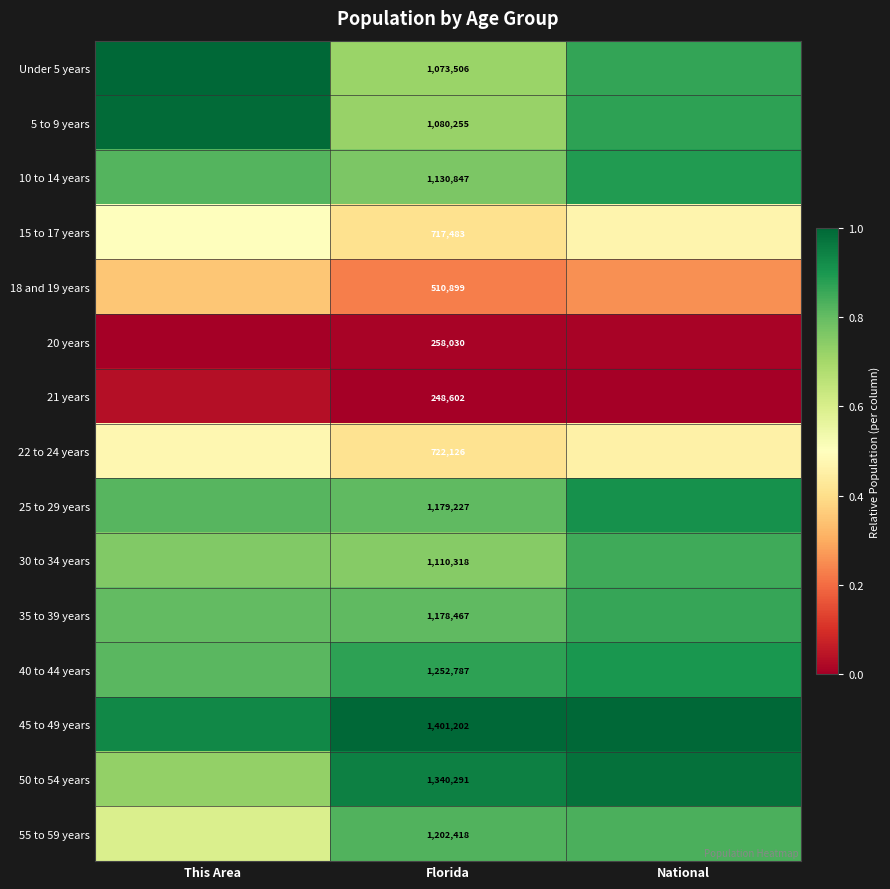

Is the value of Under 5 years at Florida greater than the value of 21 years at Florida?

Yes